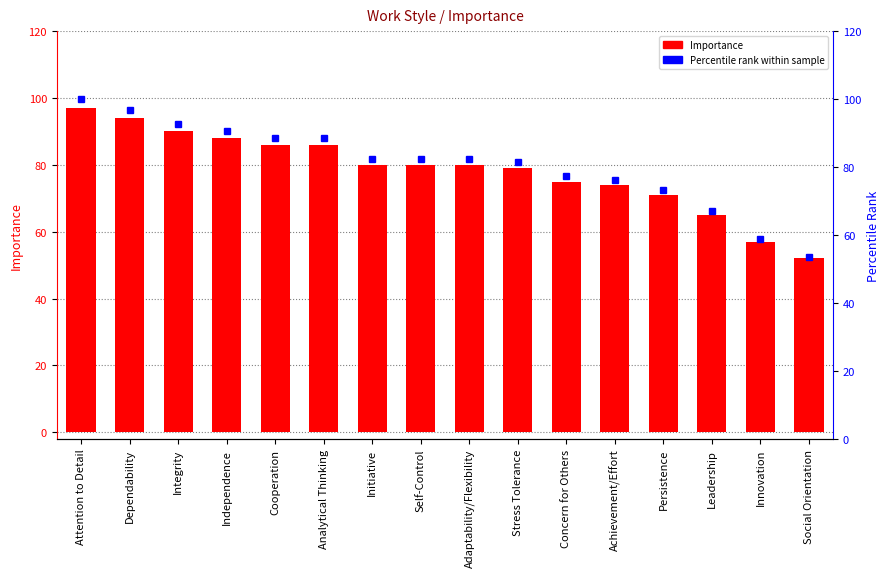

Which series has the largest range (max minus min)?

Percentile Rank